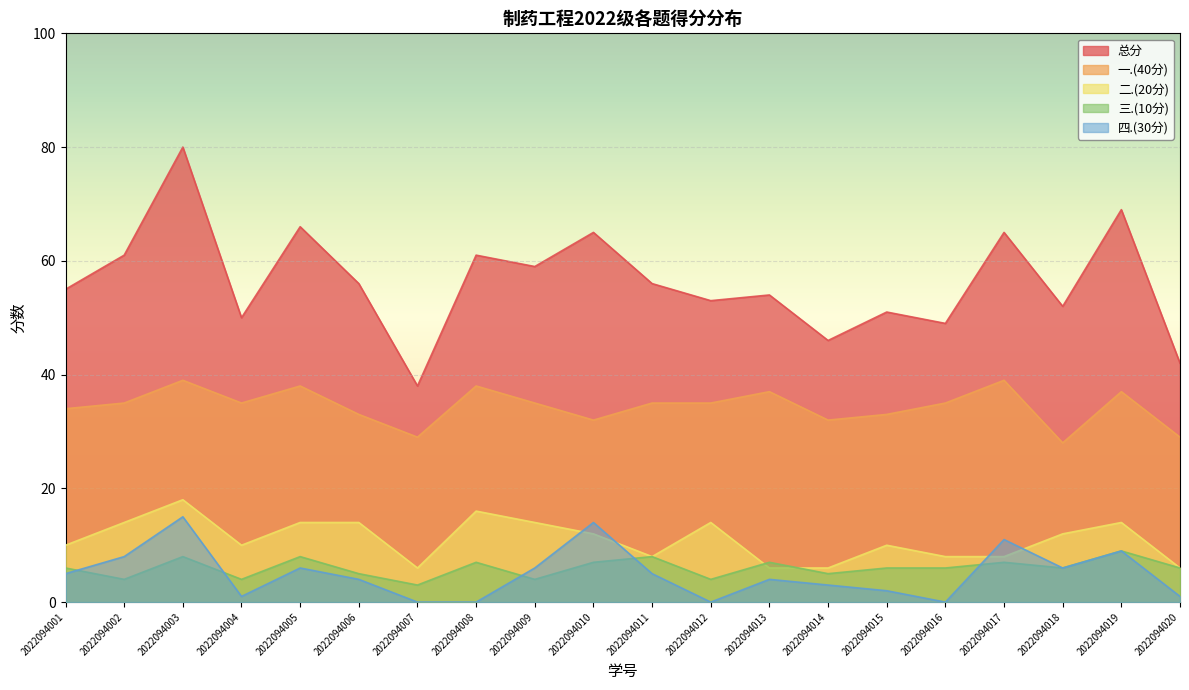

Reading left to right, transcribe all the data shown in this chart.

总分: 55	61	80	50	66	56	38	61	59	65	56	53	54	46	51	49	65	52	69	42
一.(40分): 34	35	39	35	38	33	29	38	35	32	35	35	37	32	33	35	39	28	37	29
二.(20分): 10	14	18	10	14	14	6	16	14	12	8	14	6	6	10	8	8	12	14	6
三.(10分): 6	4	8	4	8	5	3	7	4	7	8	4	7	5	6	6	7	6	9	6
四.(30分): 5	8	15	1	6	4	0	0	6	14	5	0	4	3	2	0	11	6	9	1